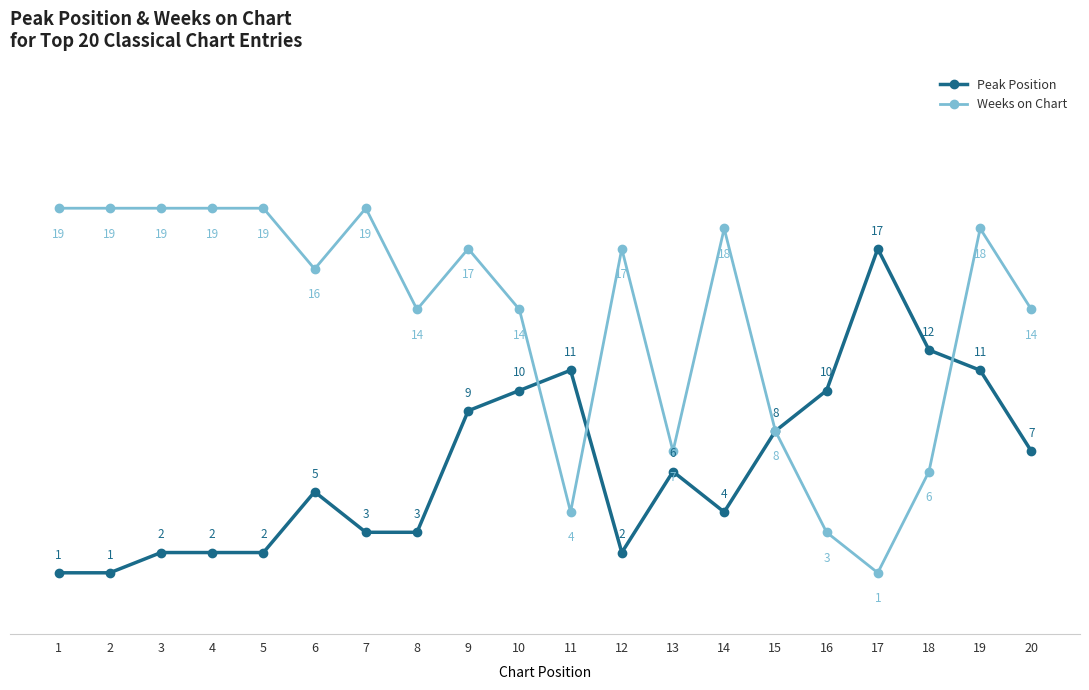

What is the difference between the maximum and minimum values in the Peak Position series?

16